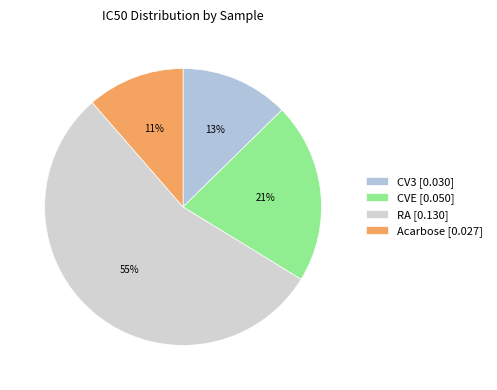

To the nearest percent, what portion does CVE represent?

21%